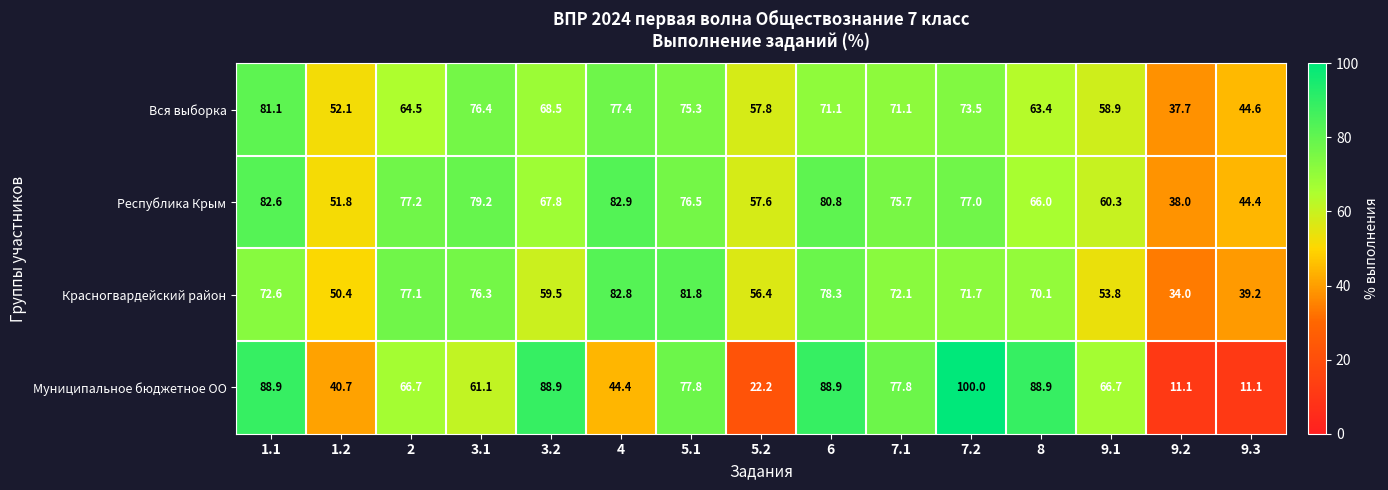

Where does the Республика Крым series first go above 75?

1.1